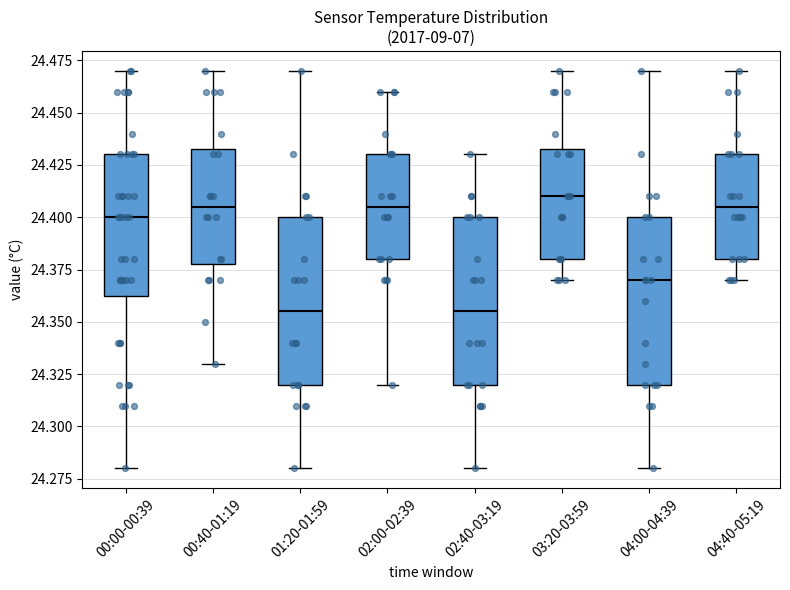

Reading left to right, transcribe this box plot: for each box, give where its median line is, the range the box spans, and where its two whiskers end, as read against the y-axis. The values are not printed on the chart, so give them approximately, as read against the axis.

00:00-00:39: median 24.400, box 24.365 to 24.430, whiskers 24.280 to 24.470
00:40-01:19: median 24.405, box 24.380 to 24.435, whiskers 24.330 to 24.470
01:20-01:59: median 24.355, box 24.320 to 24.400, whiskers 24.280 to 24.470
02:00-02:39: median 24.405, box 24.380 to 24.430, whiskers 24.320 to 24.460
02:40-03:19: median 24.355, box 24.320 to 24.400, whiskers 24.280 to 24.430
03:20-03:59: median 24.410, box 24.380 to 24.435, whiskers 24.370 to 24.470
04:00-04:39: median 24.370, box 24.320 to 24.400, whiskers 24.280 to 24.470
04:40-05:19: median 24.405, box 24.380 to 24.430, whiskers 24.370 to 24.470